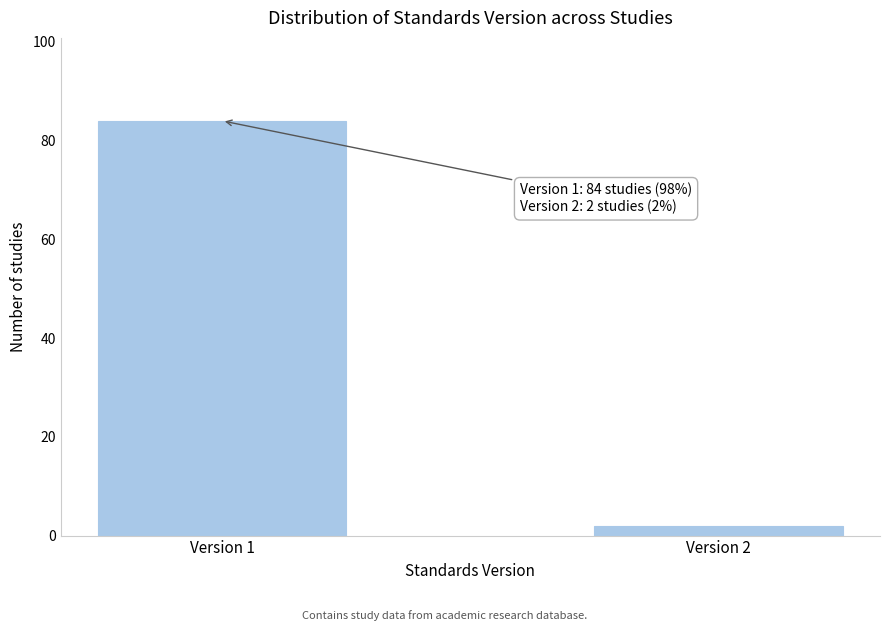

Reading left to right, what are all the values shown in this chart?

Version 1=84	Version 2=2